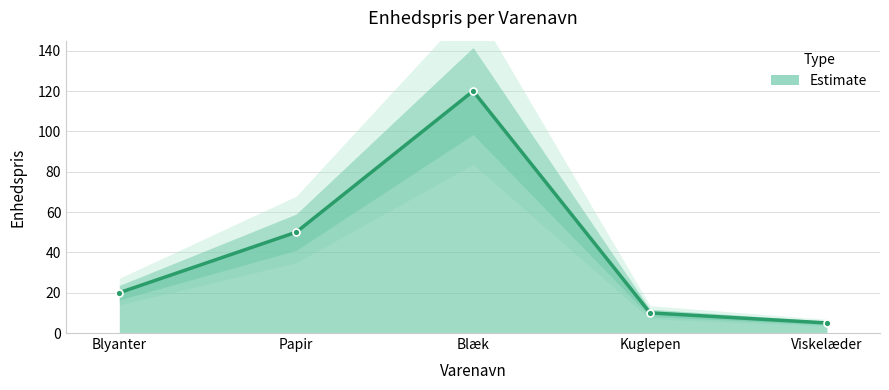

How many series are shown in this chart?

1